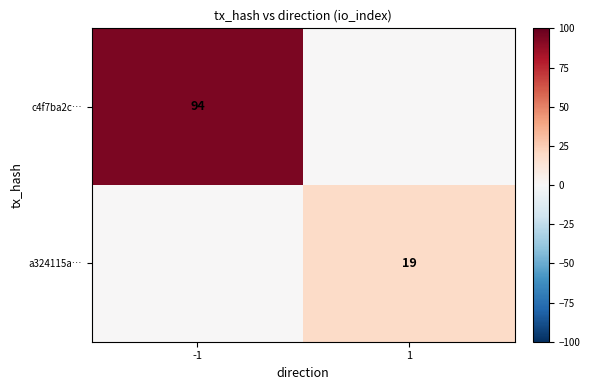

True or false: a324115a… has a value of 19 at 1.

True